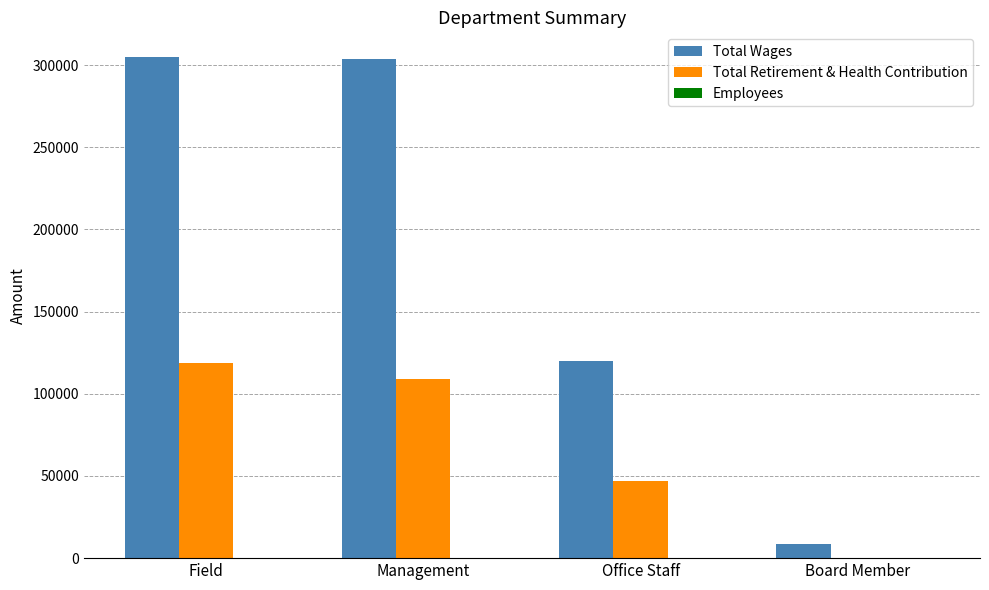

What is the highest value of the Total Retirement & Health Contribution series?

118498